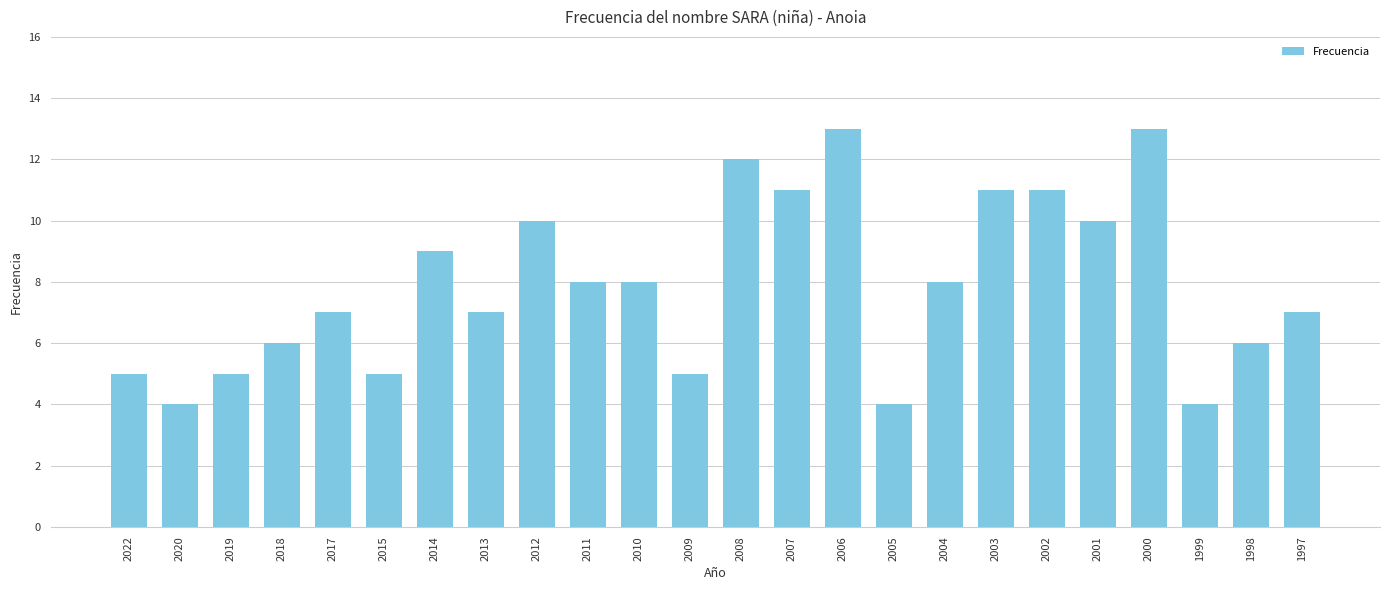

What is the smallest value displayed?

4